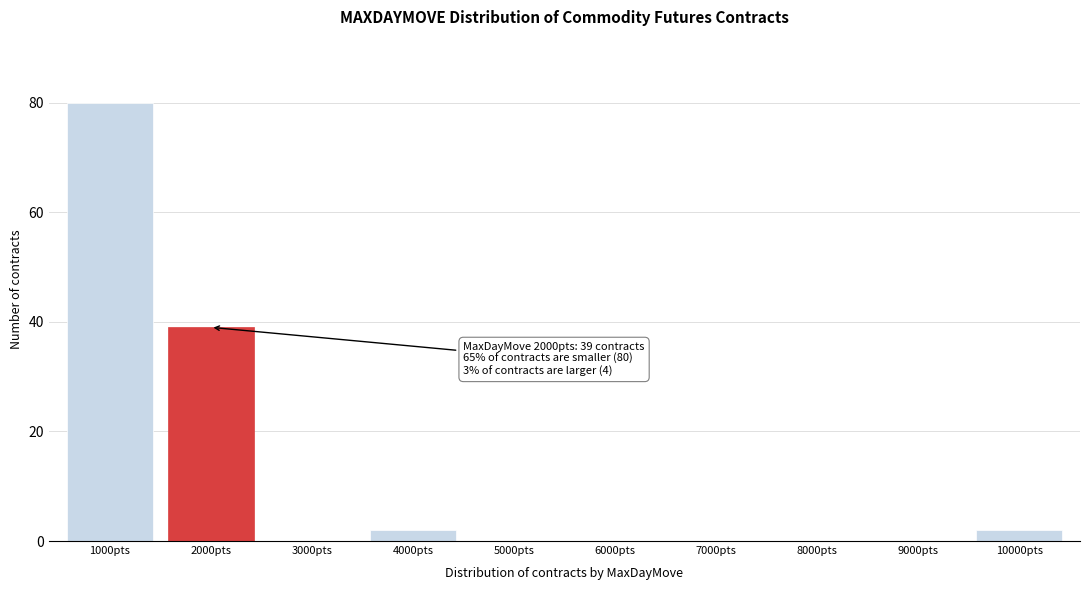

Reading left to right, transcribe all the data shown in this chart.

1000pts=80	2000pts=39	3000pts=0	4000pts=2	5000pts=0	6000pts=0	7000pts=0	8000pts=0	9000pts=0	10000pts=2